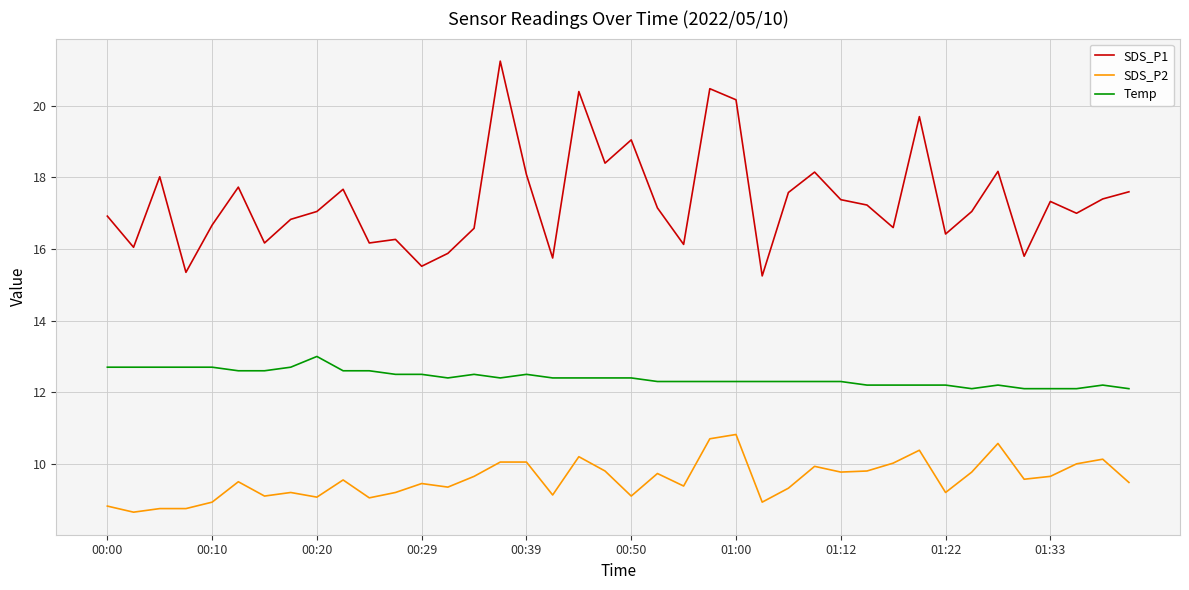

Which series has the largest range (max minus min)?

SDS_P1